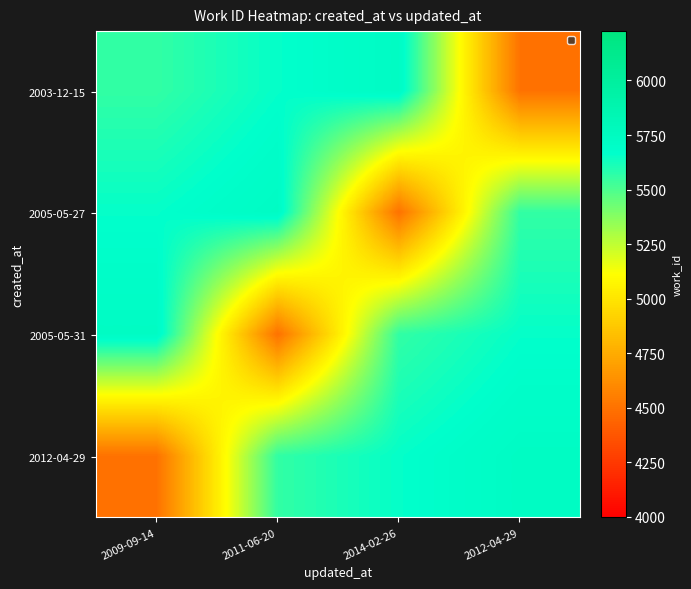

Which series changed the most between 2009-09-14 and 2011-06-20?

2005-05-31